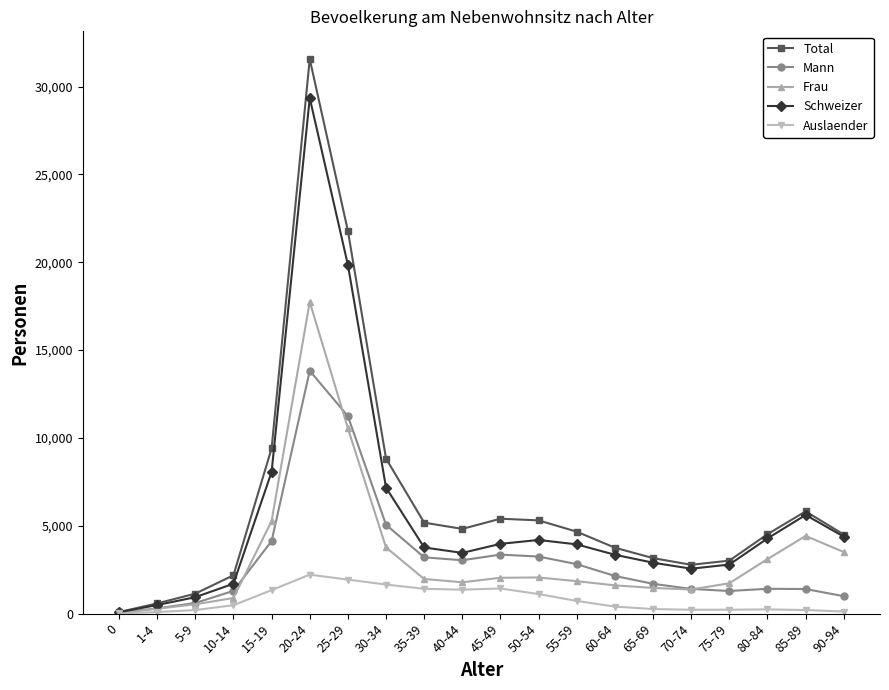

Where does the Frau series first go above 1974?

15-19